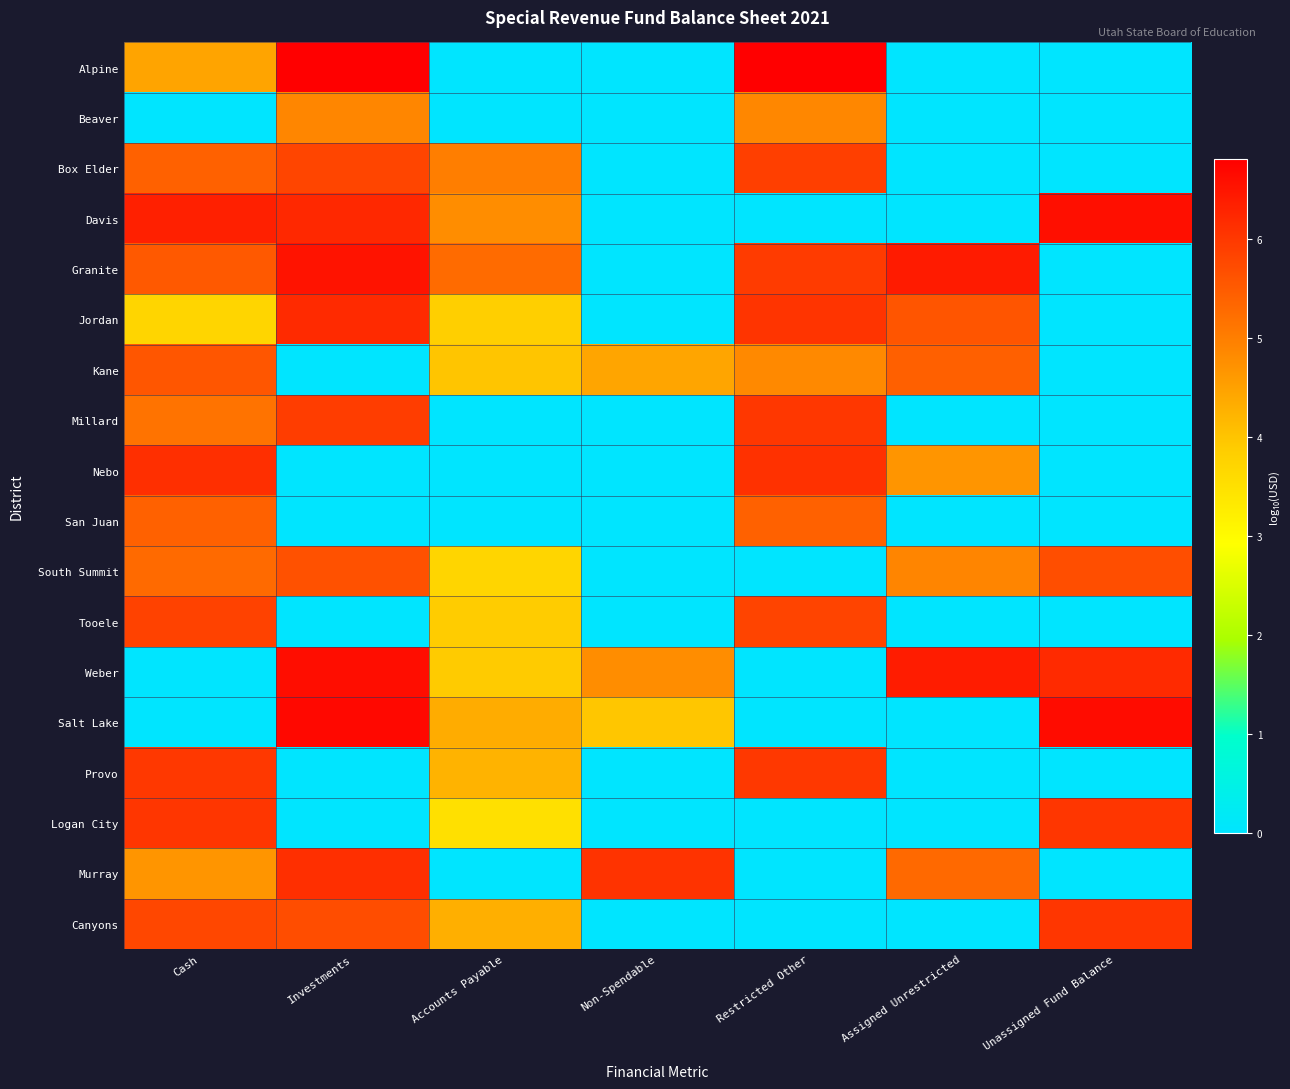

Between Investments and Restricted Other, which series saw the biggest shift?

Salt Lake